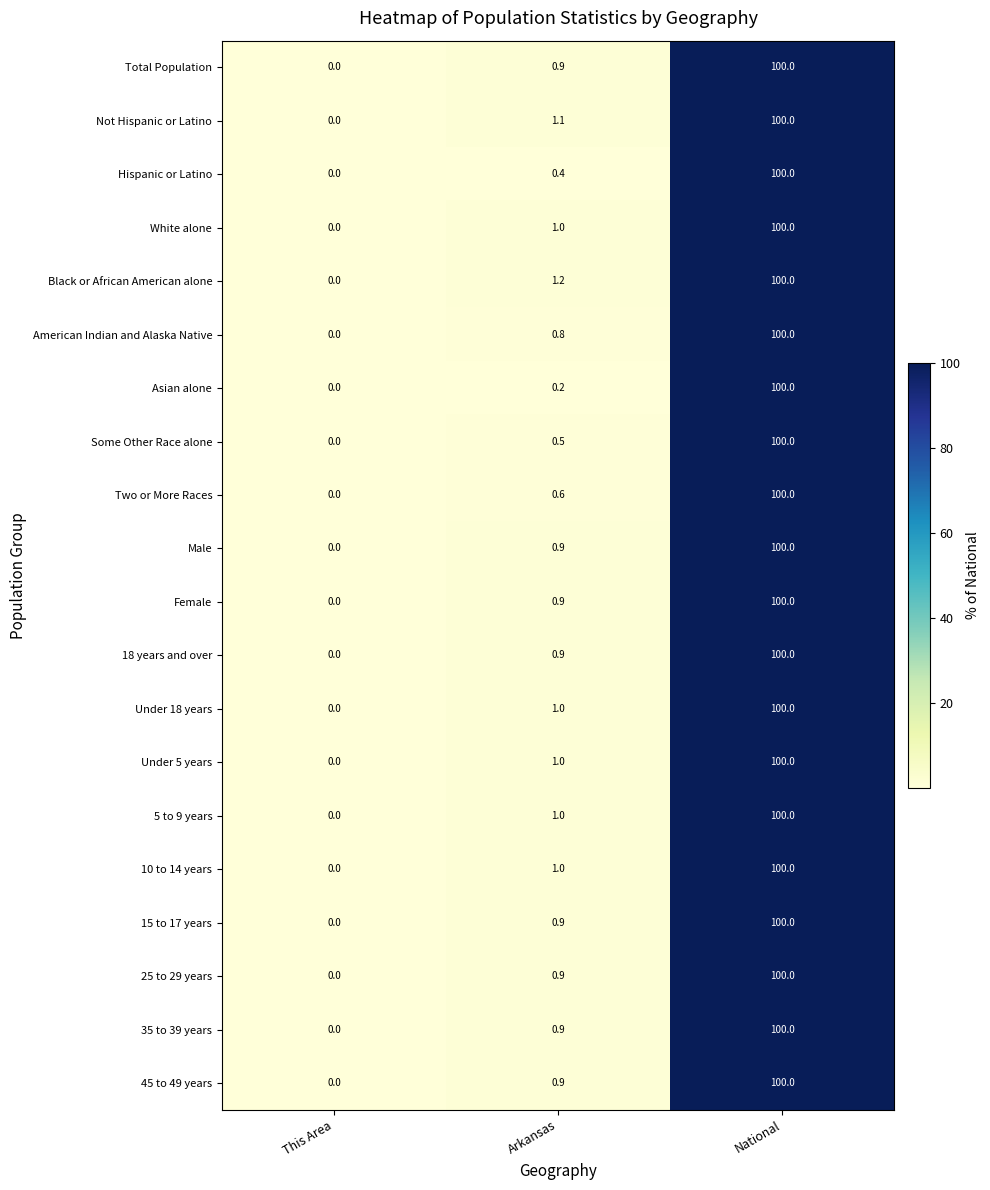

What is the average value of the 15 to 17 years series?

33.6